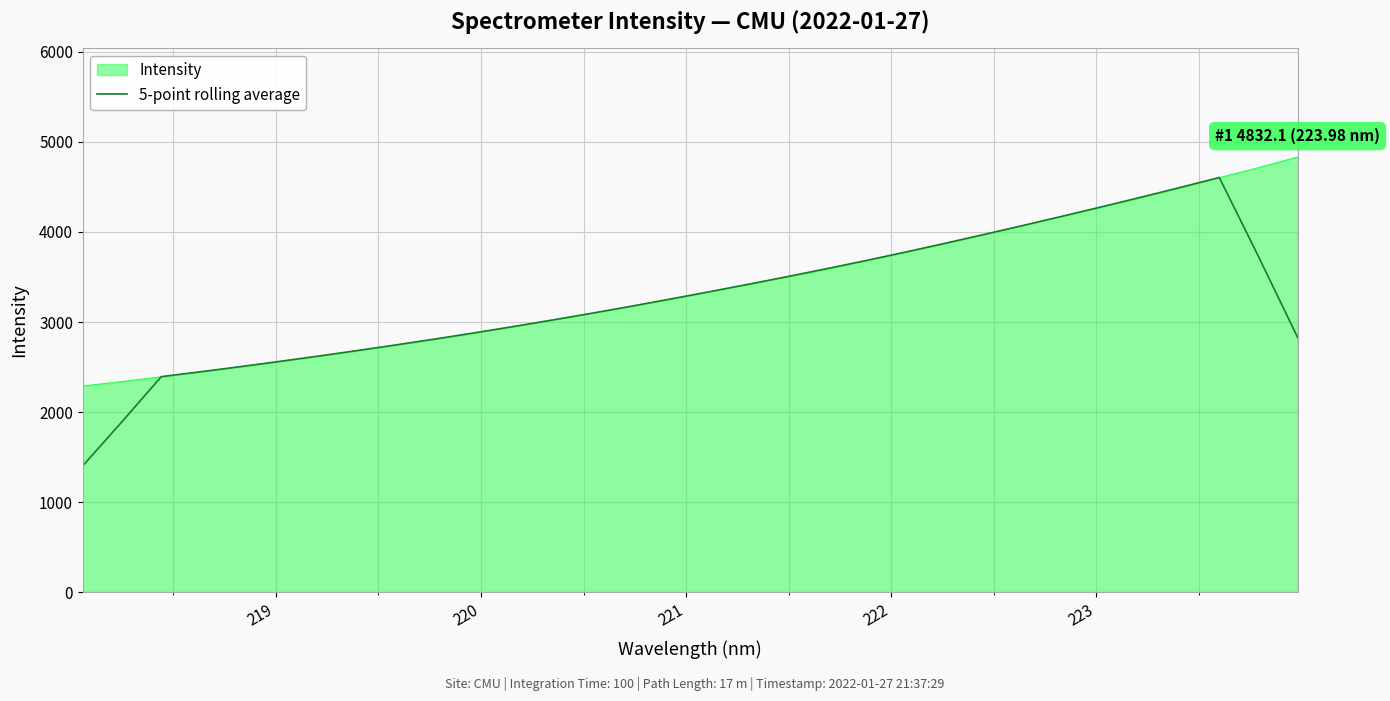

Which series has the widest spread of values?

5-point rolling average